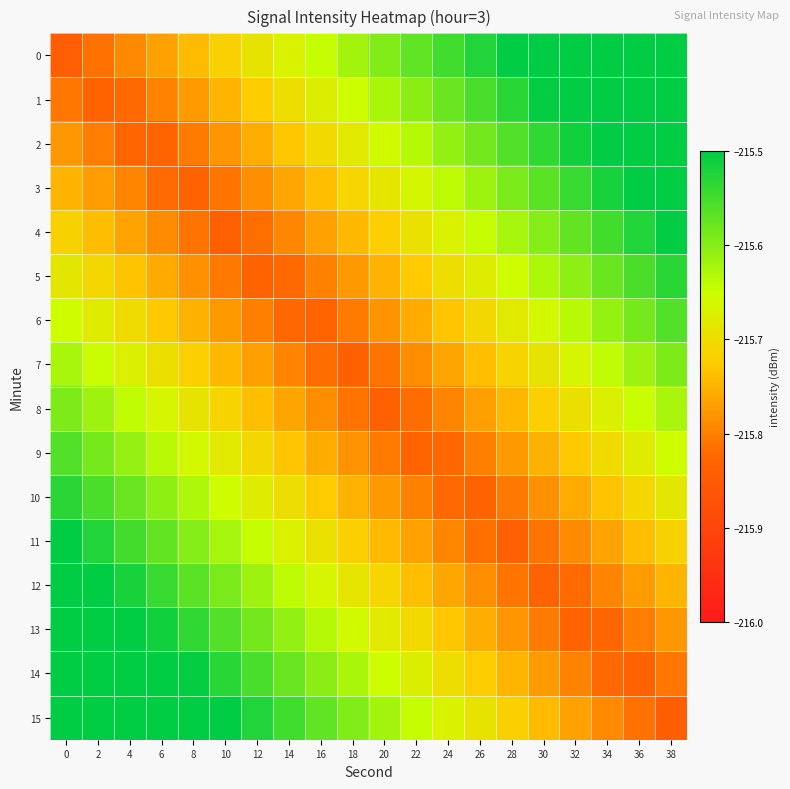

Which category has the highest value across all series?

38